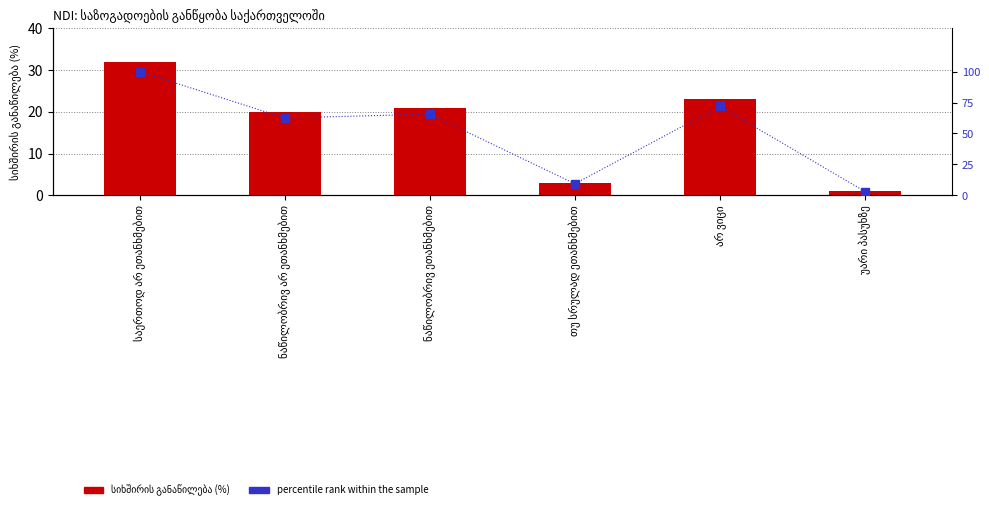

How many values in the percentile rank within the sample series are below 65?

3